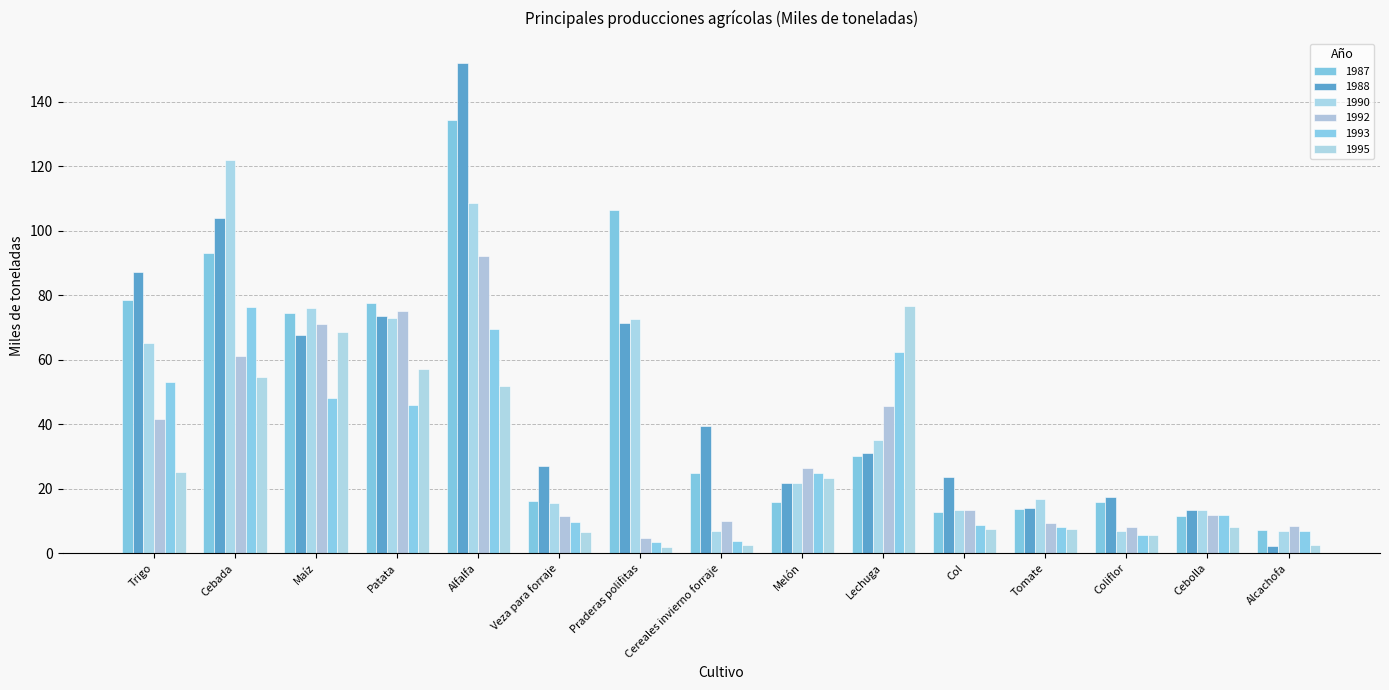

What is the total value across all series at Cebada?

510.9